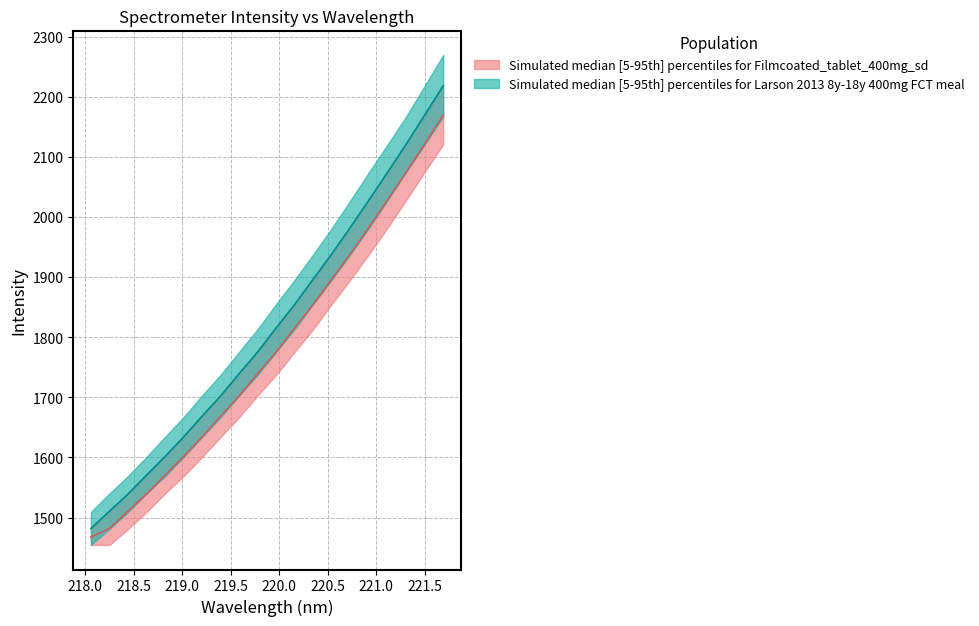

The value of Intensity (lower) at 13 is 558.4. True or false?

False